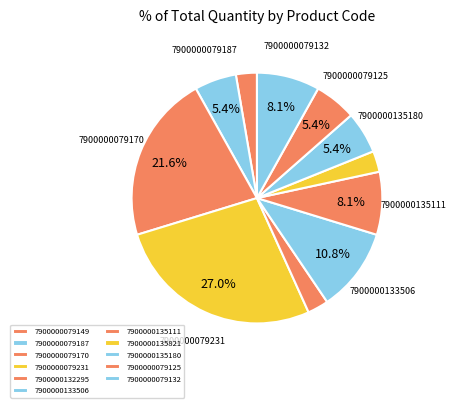

To the nearest percent, what portion does 7900000135111 represent?

8%